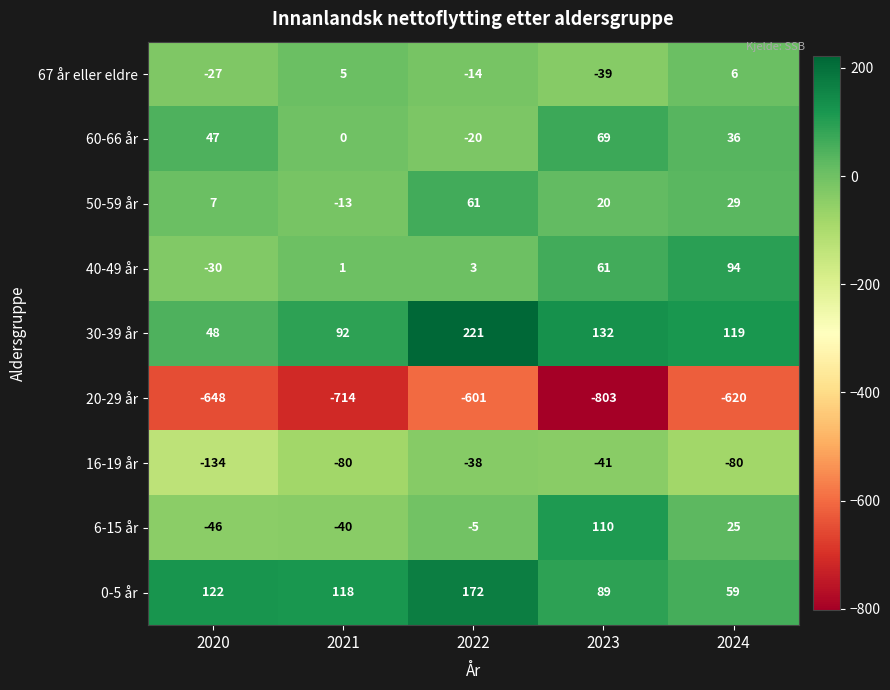

What is the sum of all 50-59 år values?

104